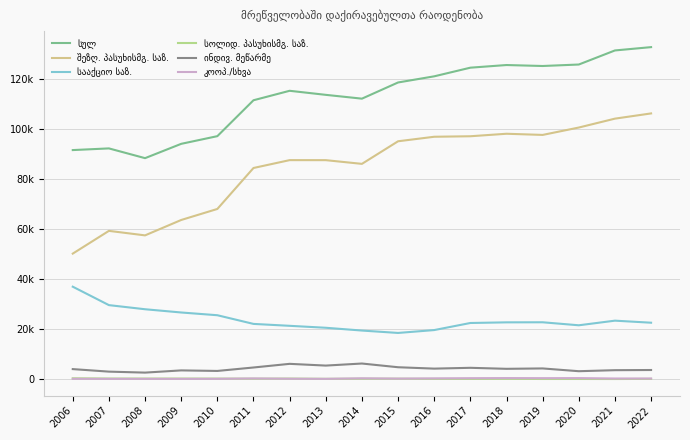

The value of კოოპ./სხვა at 2009 is 75. True or false?

True